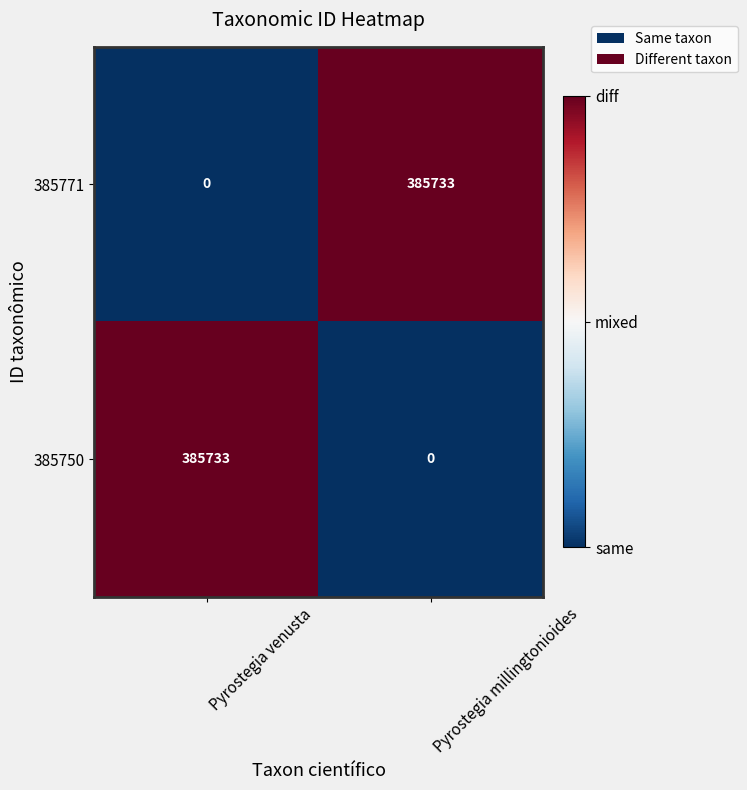

What is the difference between the highest and lowest values at Pyrostegia millingtonioides?

385733